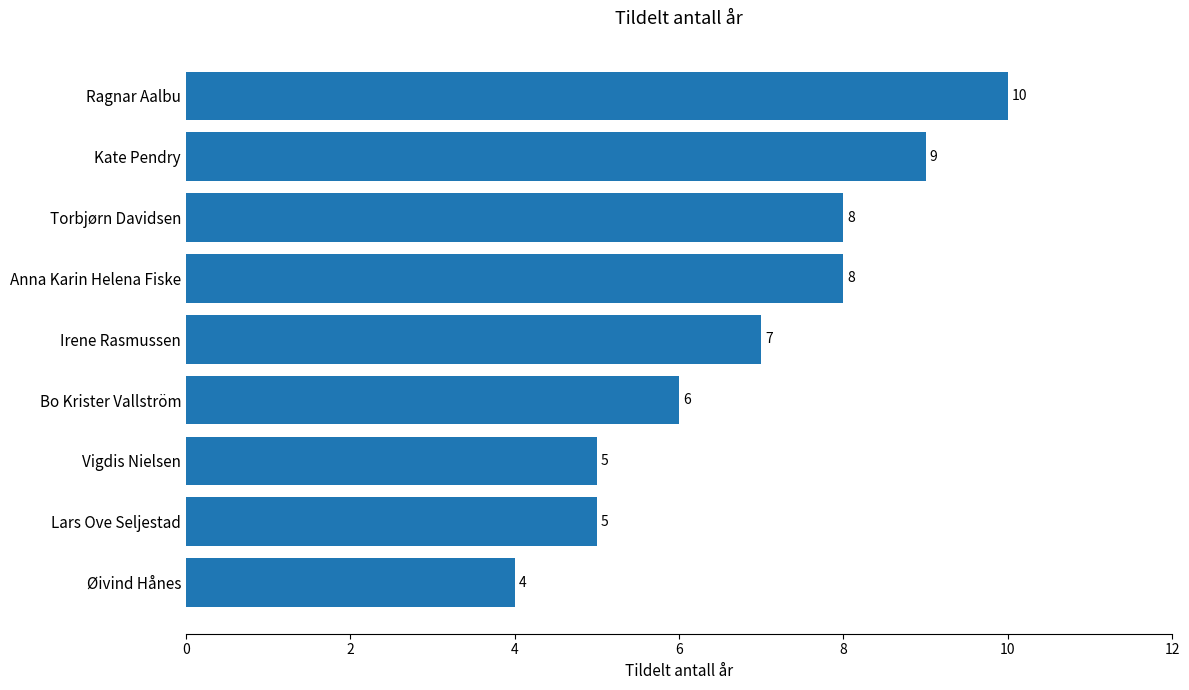

How many values are between 5 and 8?

6